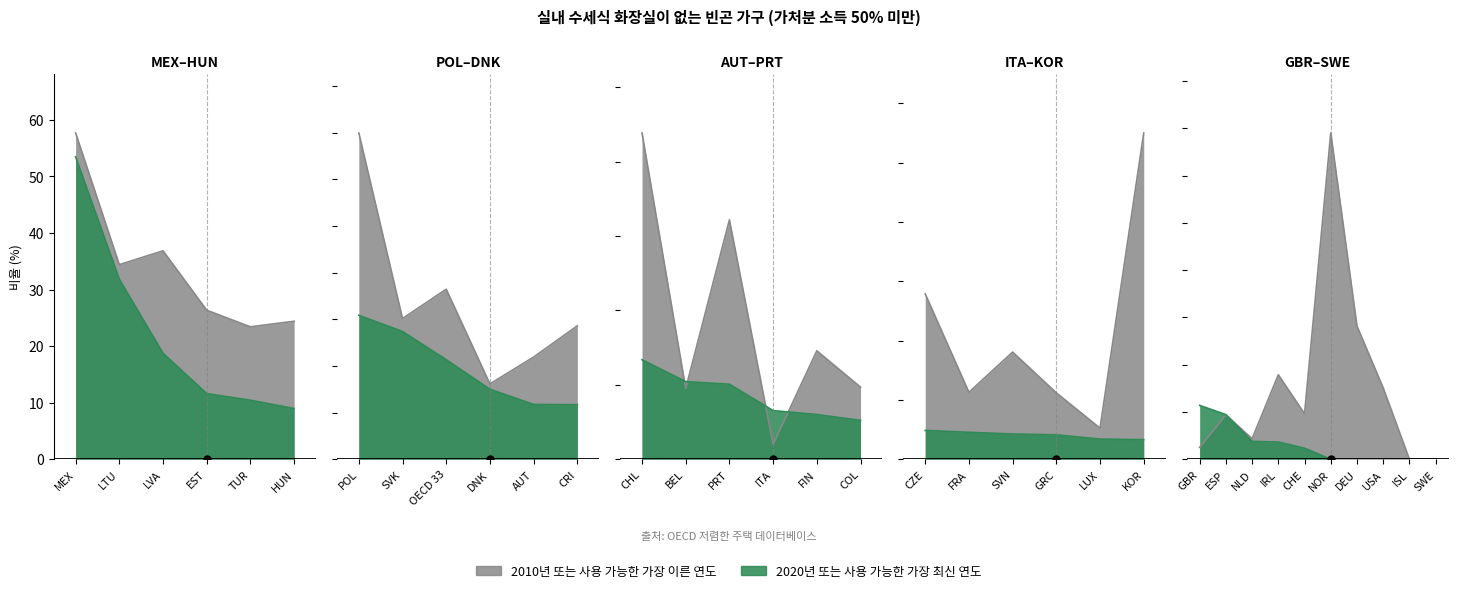

Where does the 2010년 또는 사용 가능한 가장 이른 연도 series first go above 3?

MEX